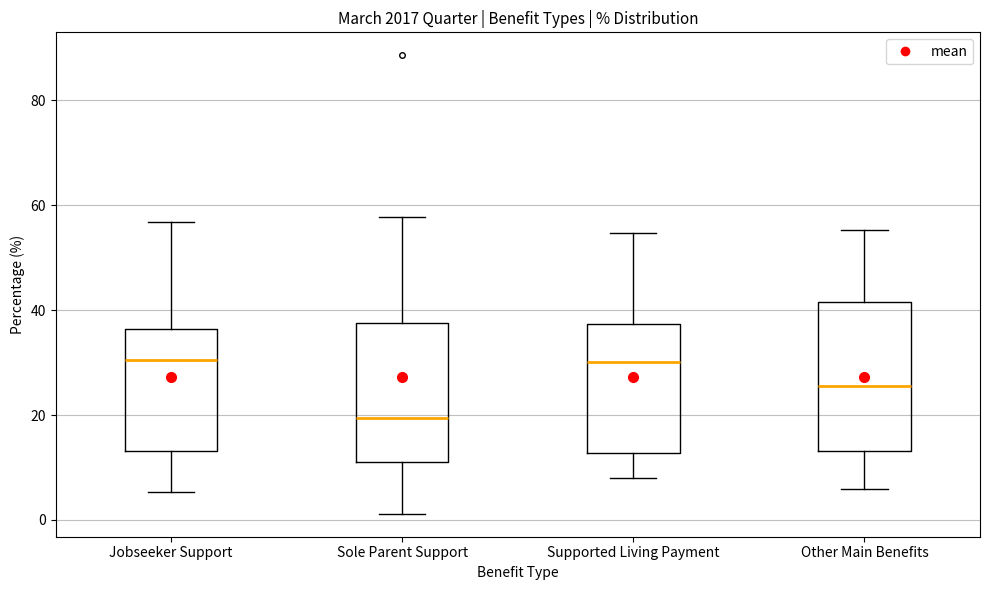

Reading left to right, read every box against the y-axis: the position of its median line, the range the box covers, and the ends of its whiskers. The values are not printed on the chart, so give them approximately, as read against the axis.

Jobseeker Support: median 30, box 14 to 36, whiskers 6 to 56
Sole Parent Support: median 20, box 12 to 38, whiskers 2 to 58
Supported Living Payment: median 30, box 12 to 38, whiskers 8 to 54
Other Main Benefits: median 26, box 14 to 42, whiskers 6 to 56